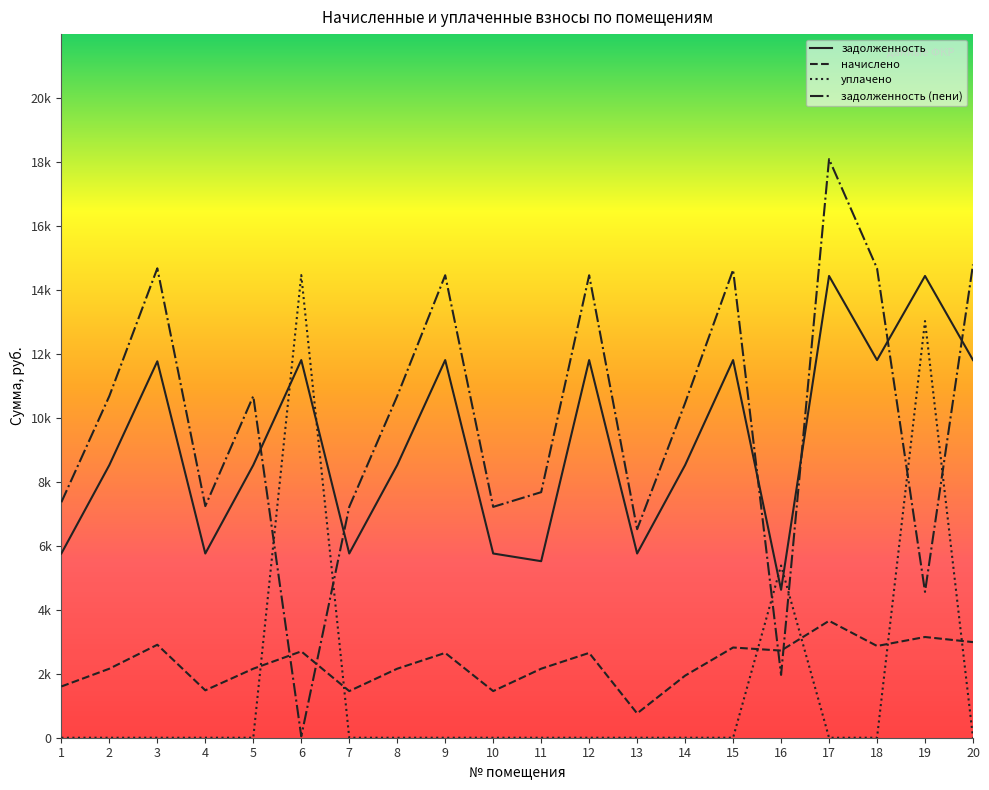

Where do уплачено and начислено first cross each other?

5 and 6